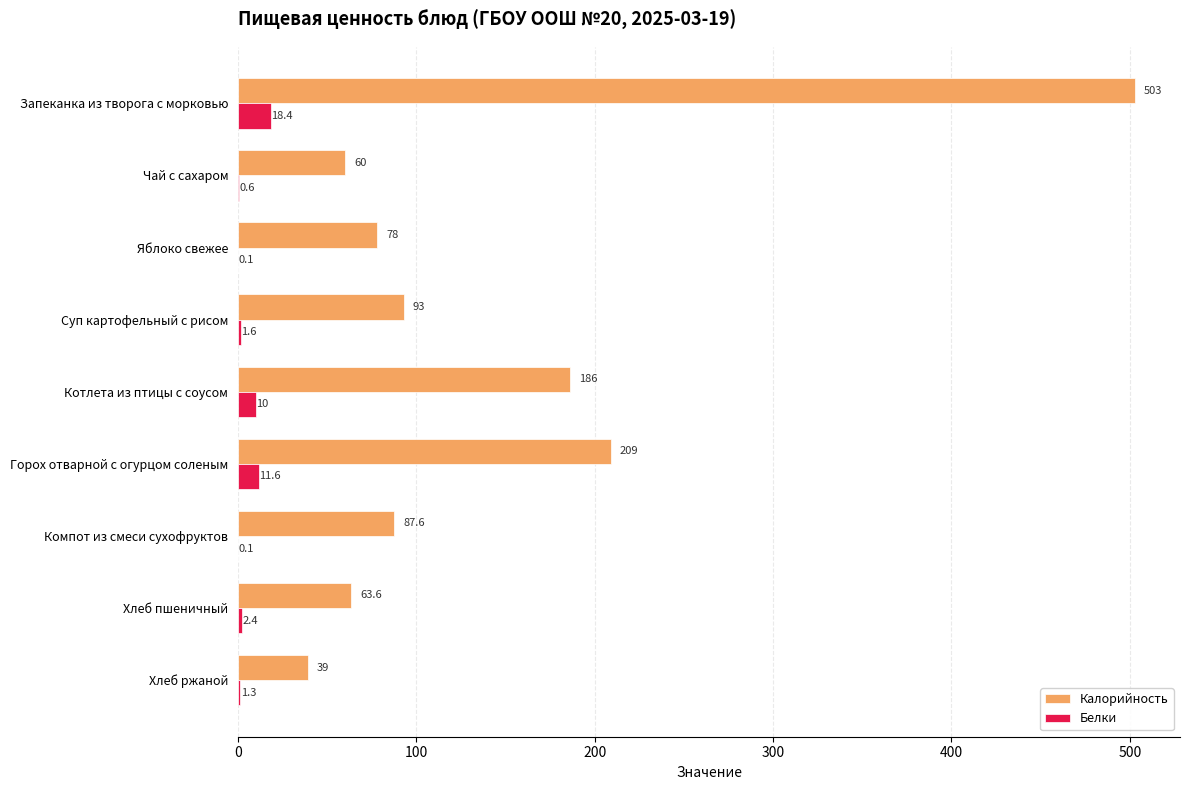

True or false: Белки has a value of 18.4 at Запеканка из творога с морковью.

True